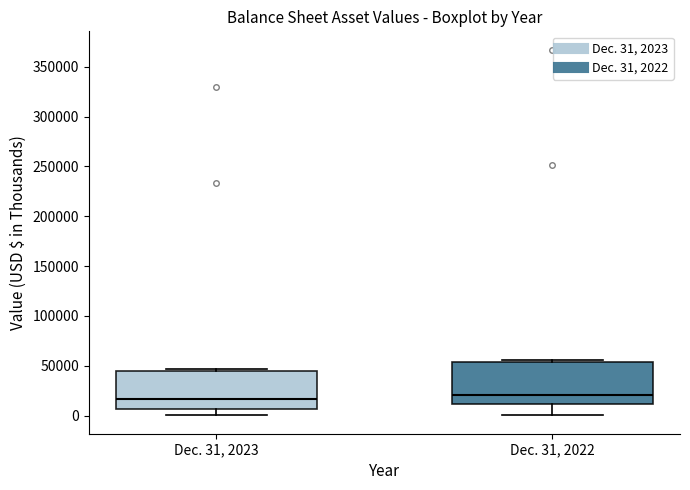

Reading left to right, transcribe this box plot: for each box, give where its median line is, the range the box spans, and where its two whiskers end, as read against the y-axis. The values are not printed on the chart, so give them approximately, as read against the axis.

Dec. 31, 2023: median 15000, box 5000 to 45000, whiskers 0 to 45000 (just above the box's upper edge)
Dec. 31, 2022: median 20000, box 10000 to 55000, whiskers 0 to 55000 (just above the box's upper edge)